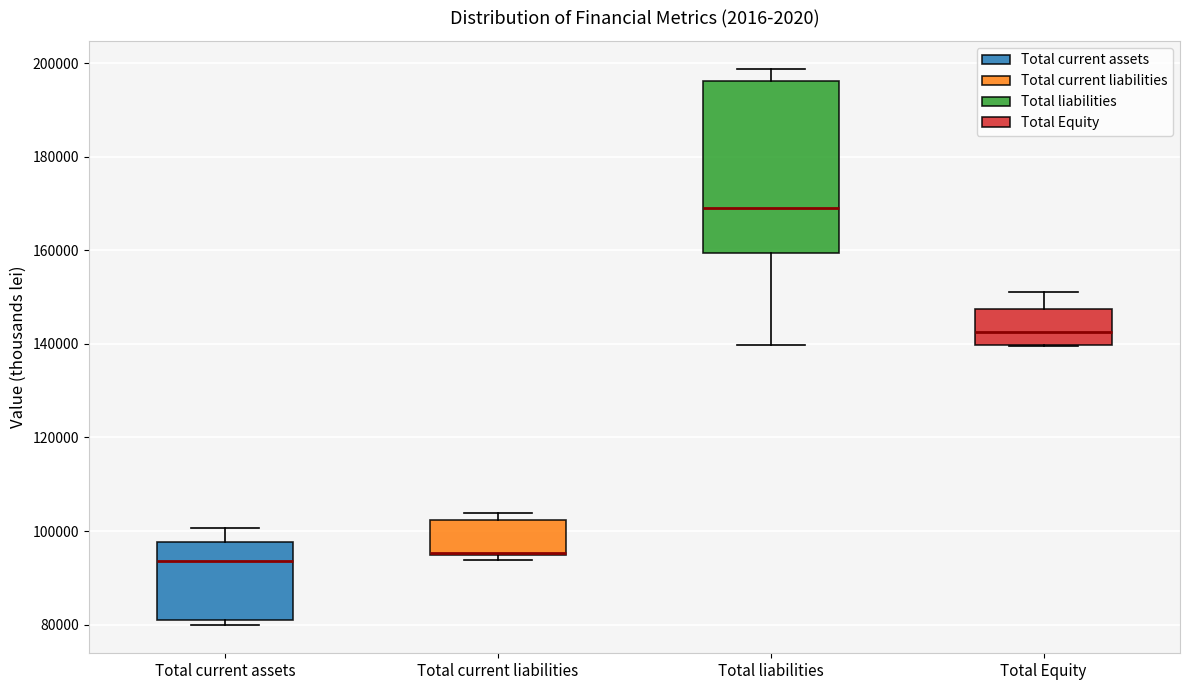

Where is the upper edge of the box for Total liabilities on the y-axis? The values are not printed on the chart, so give them approximately, as read against the axis.

196000